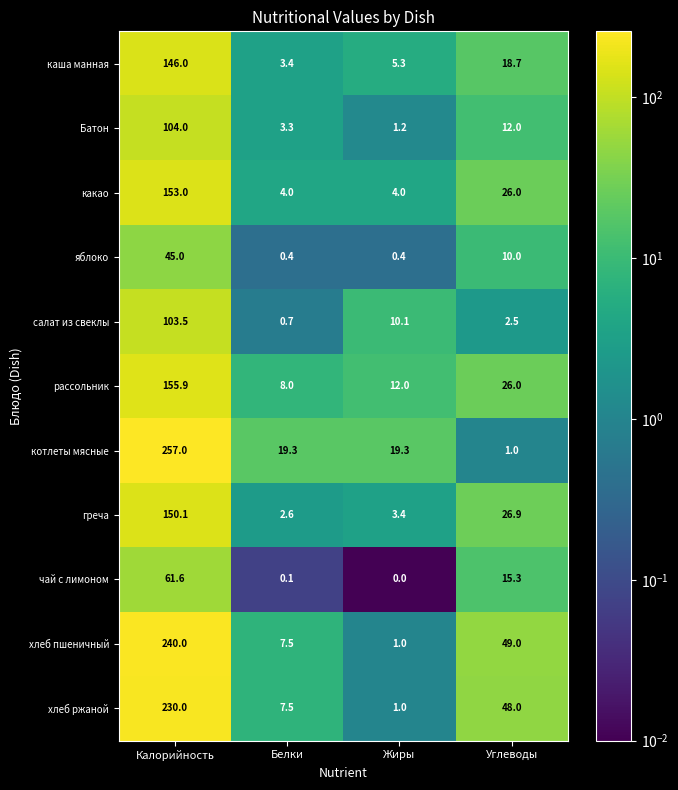

What value does the каша манная series have at Жиры?

5.3